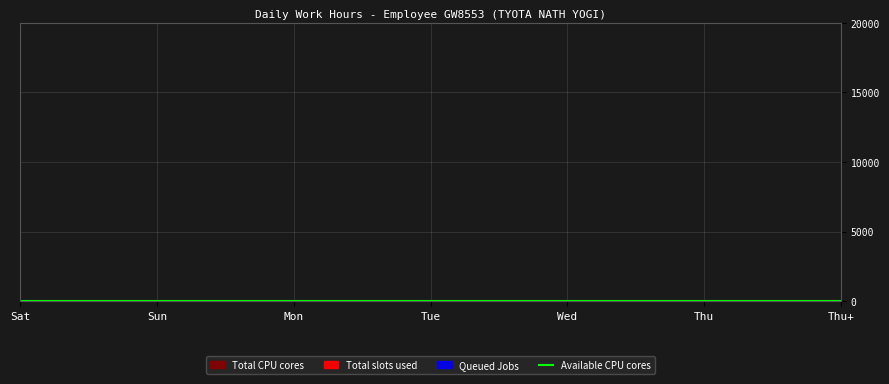

What is the average value of the Queued Jobs series?

1.8